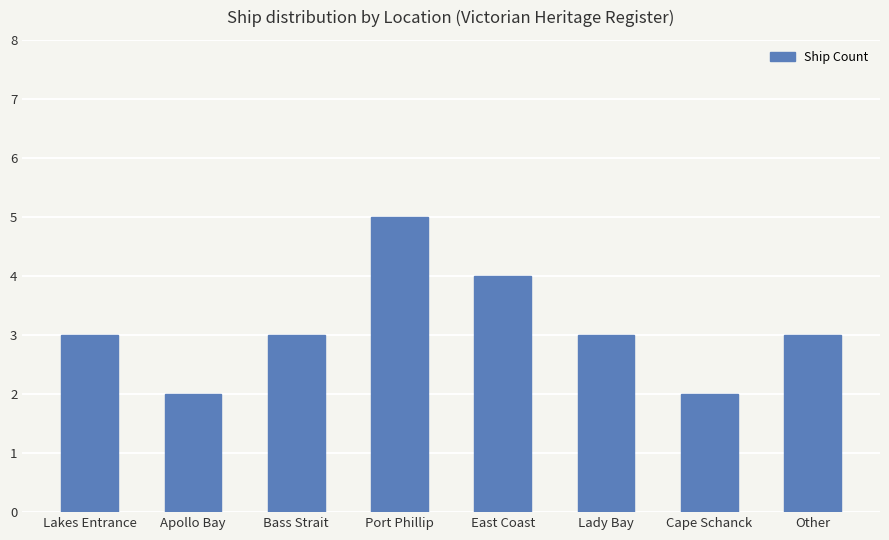

True or false: the data shows 3 at Cape Schanck.

False